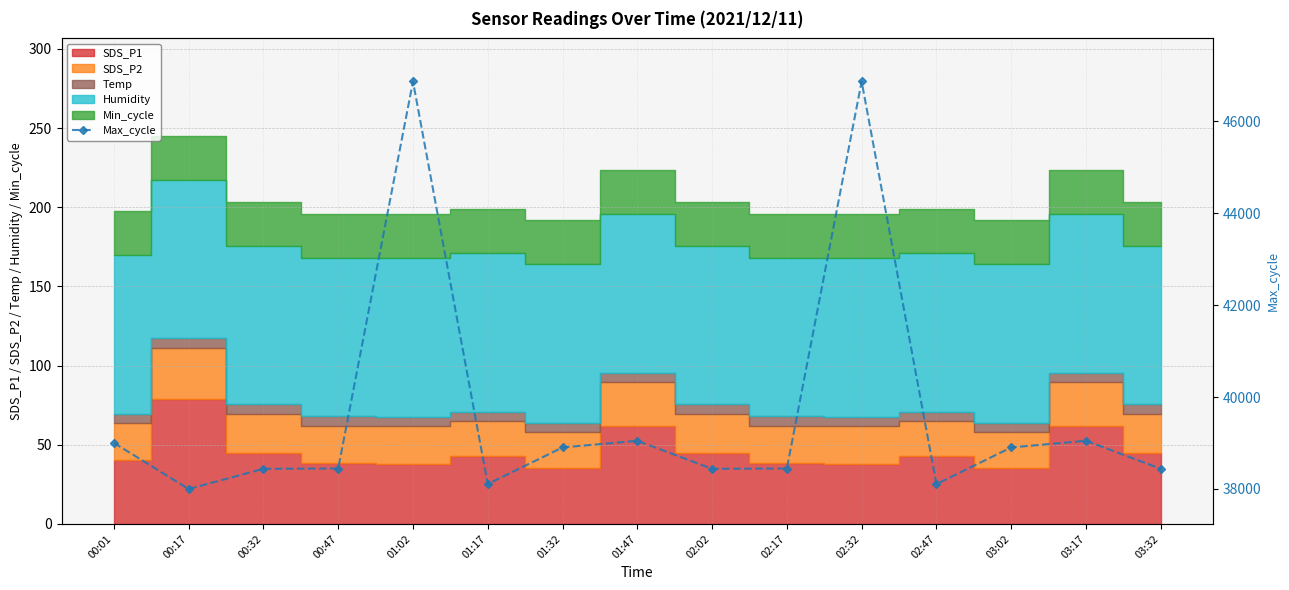

Where does the data first go above 38444?

00:01